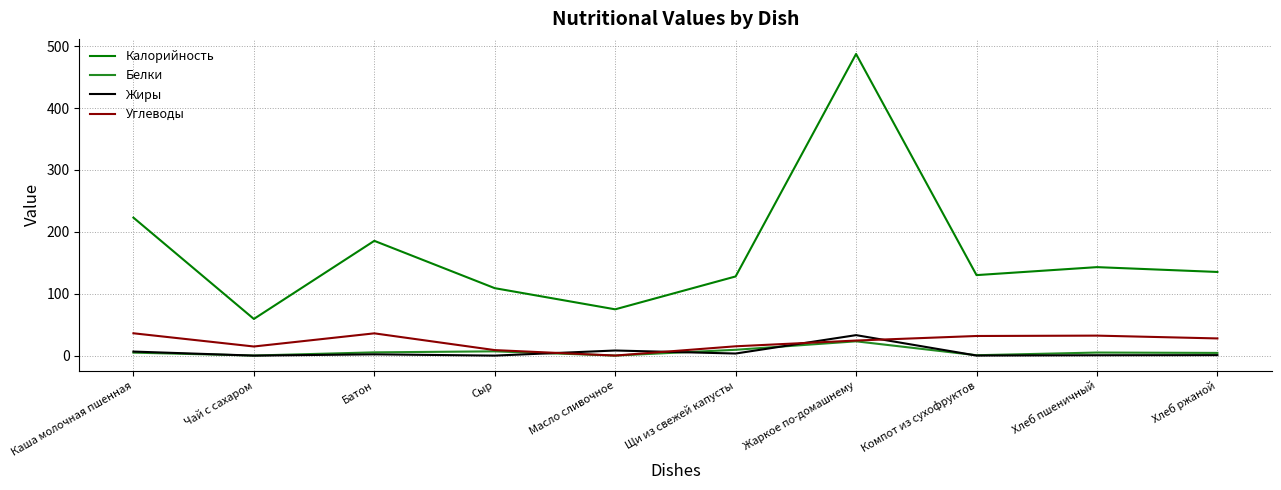

Which series has the largest range (max minus min)?

Калорийность